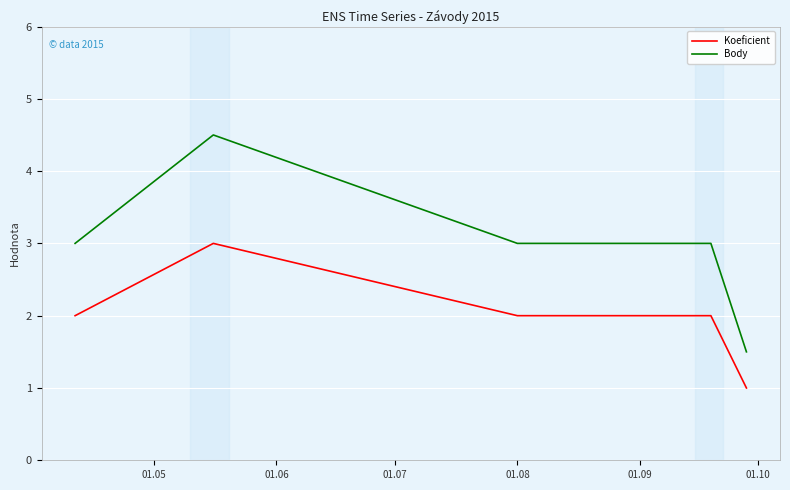

Which series has the largest total across all categories?

Body